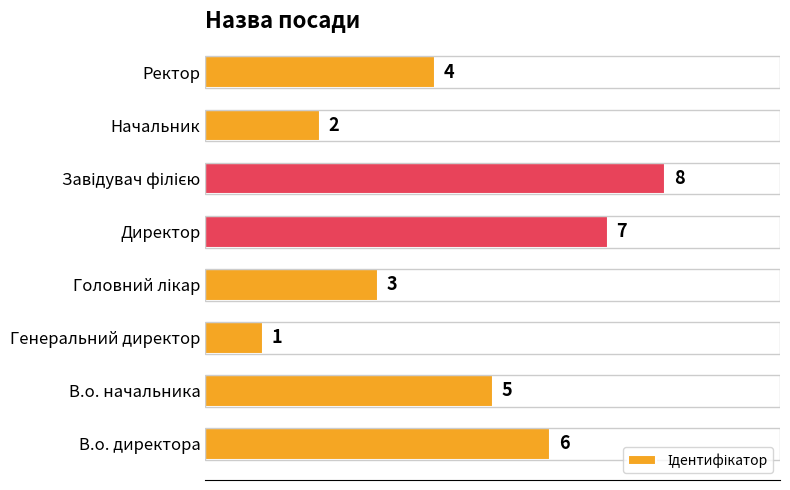

What is the difference between the values at Генеральний директор and В.о. начальника?

4